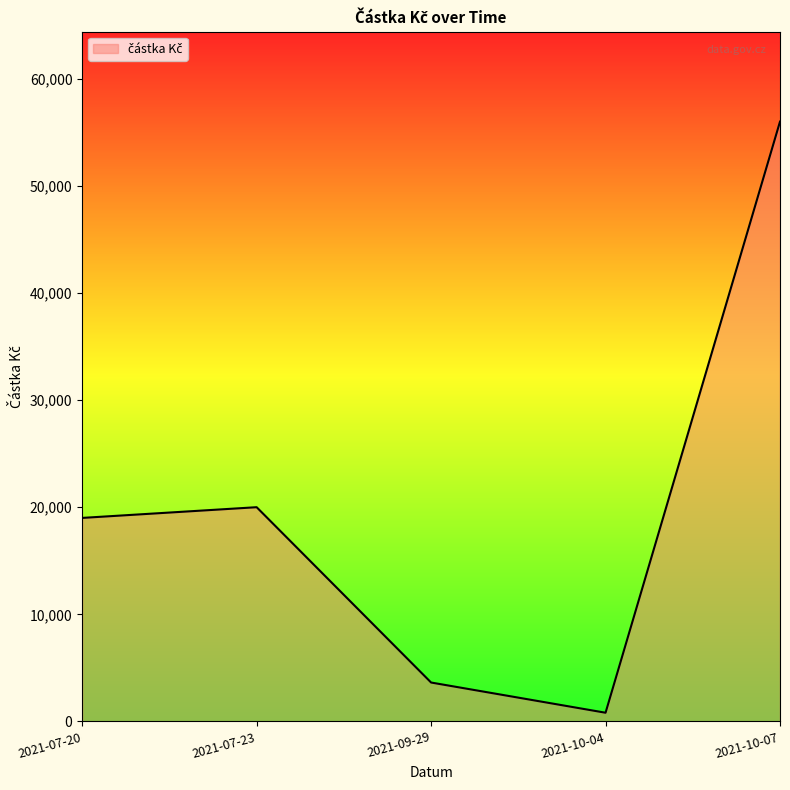

Is it true that the value at 2021-09-29 is 3630?

True